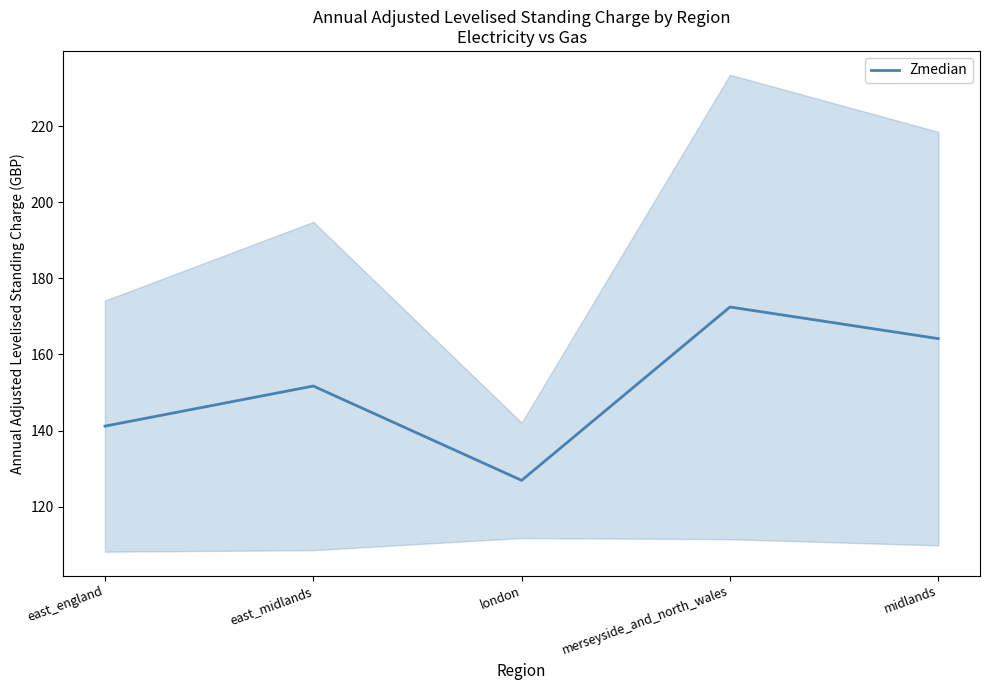

Rank the categories by value from lowest to highest.

london, east_england, east_midlands, midlands, merseyside_and_north_wales